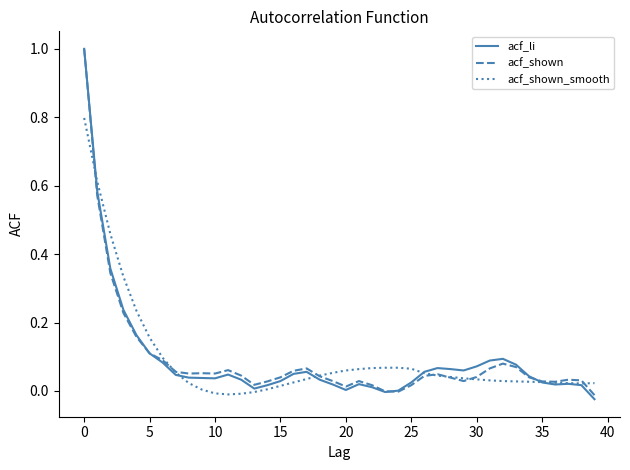

What is the maximum value shown in the chart?

1.0